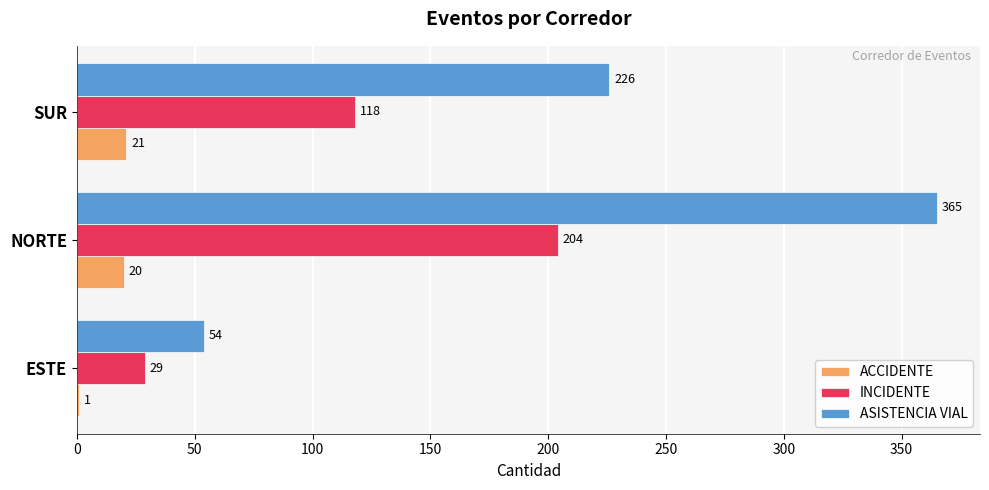

Which series has the largest range (max minus min)?

ASISTENCIA VIAL